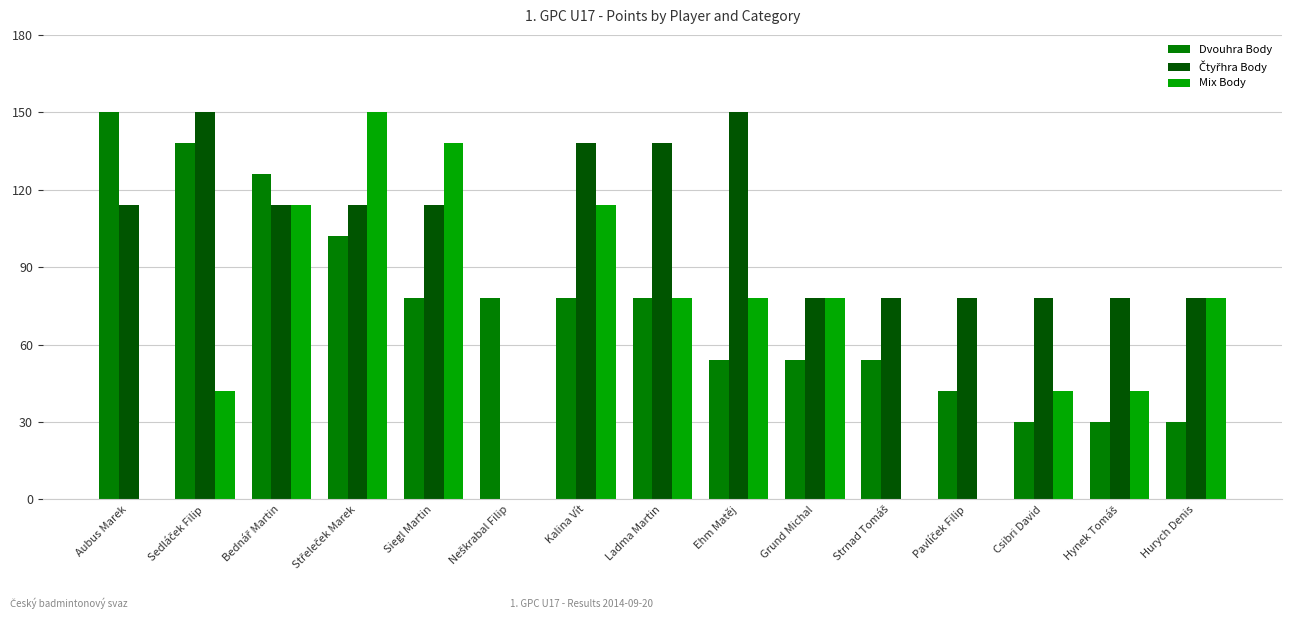

The value of Dvouhra Body at Grund Michal is 74. True or false?

False